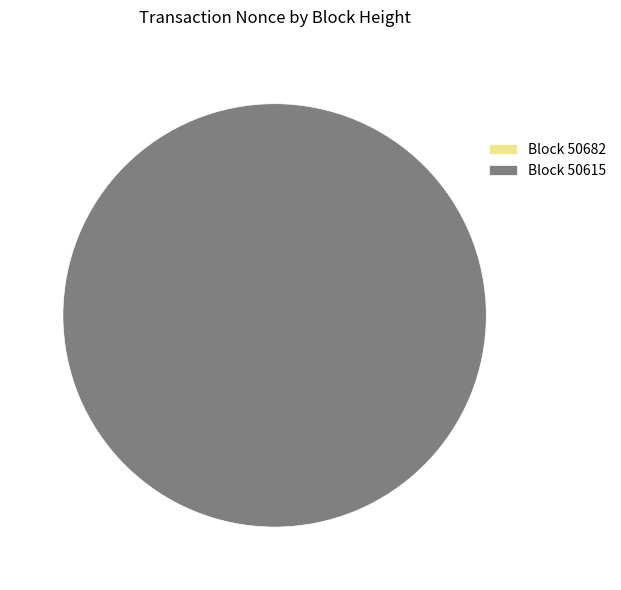

Which category has the biggest portion of the pie?

50615